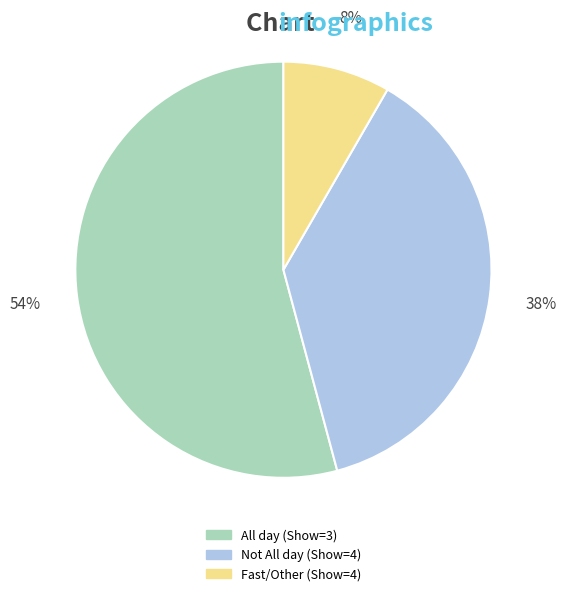

Is there any slice that represents more than half of the pie?

Yes